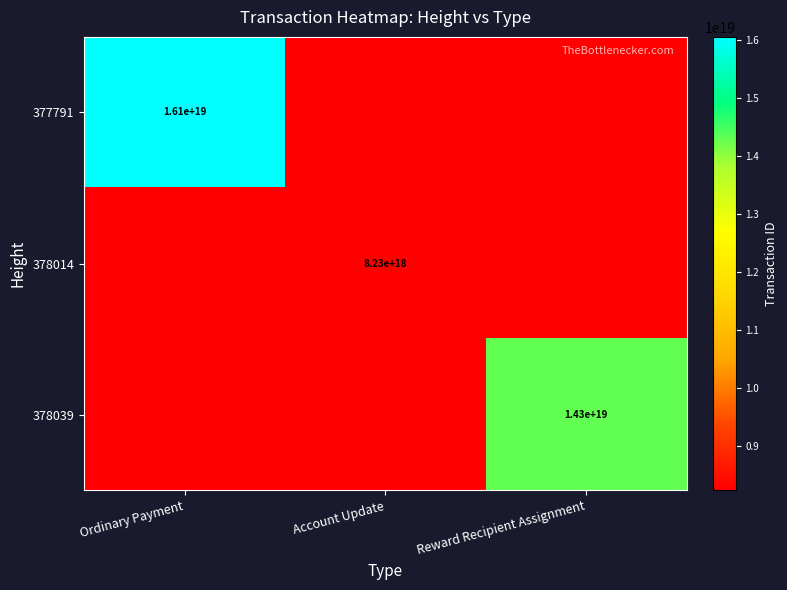

The 378014 series shows 3313598239921077760 at Account Update. True or false?

False